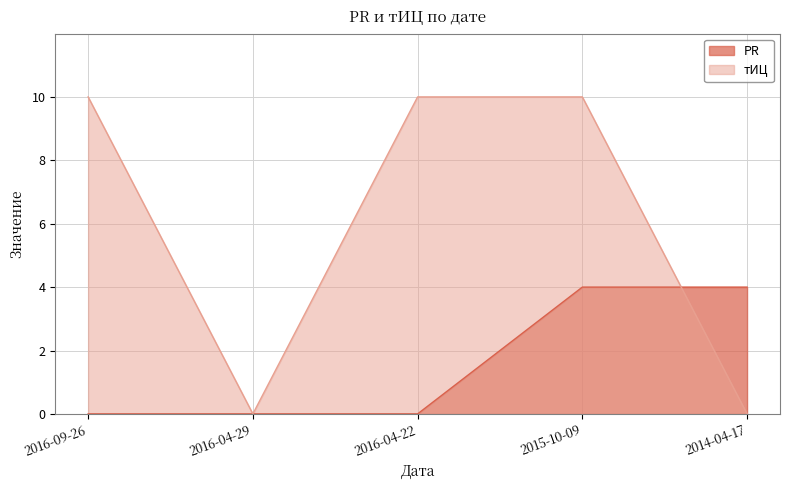

Which series has the largest range (max minus min)?

тИЦ